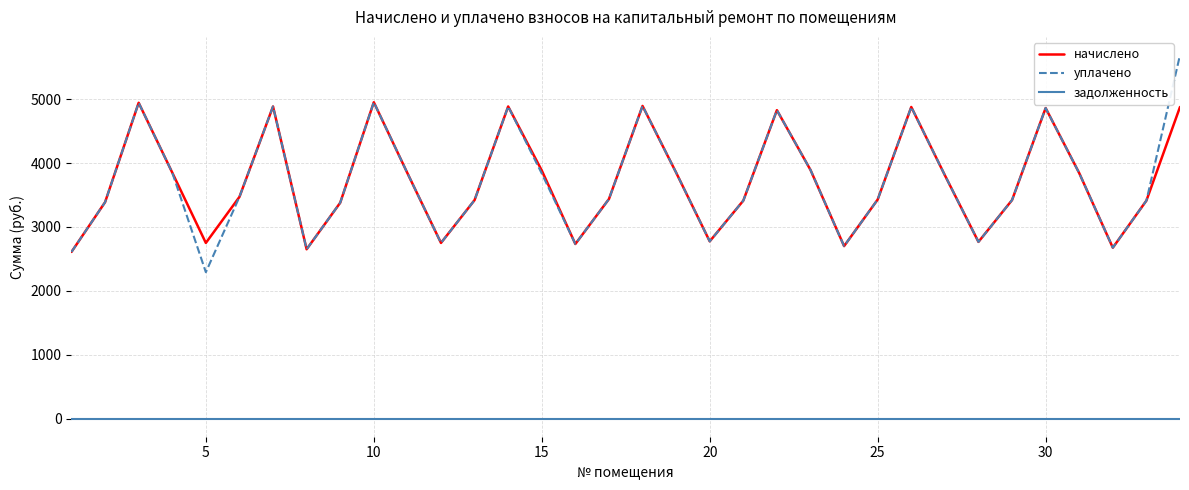

What is the greatest value displayed?

5689.7